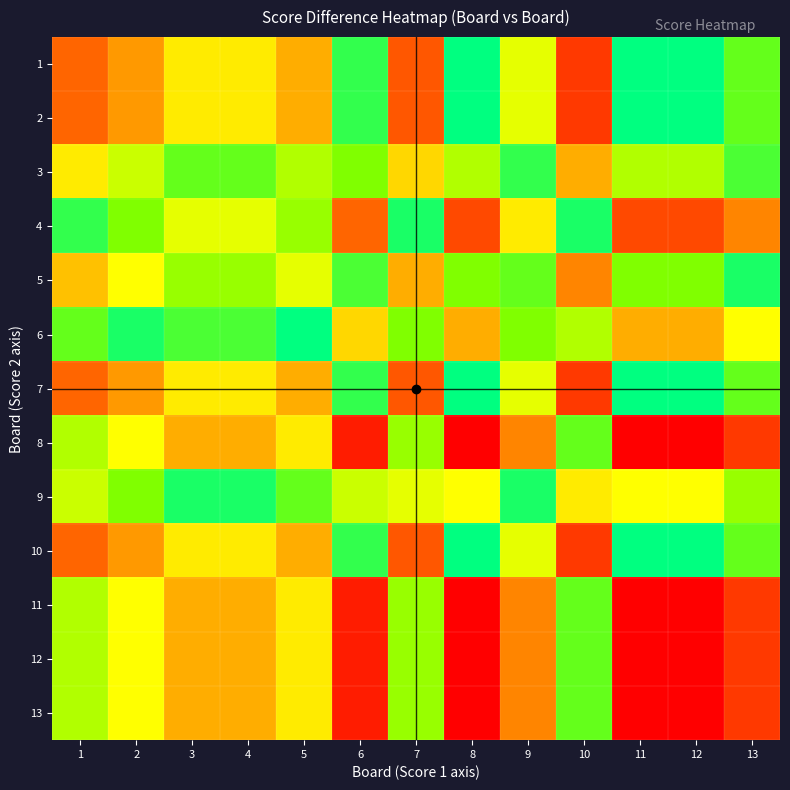

How many data points does each series have?

13